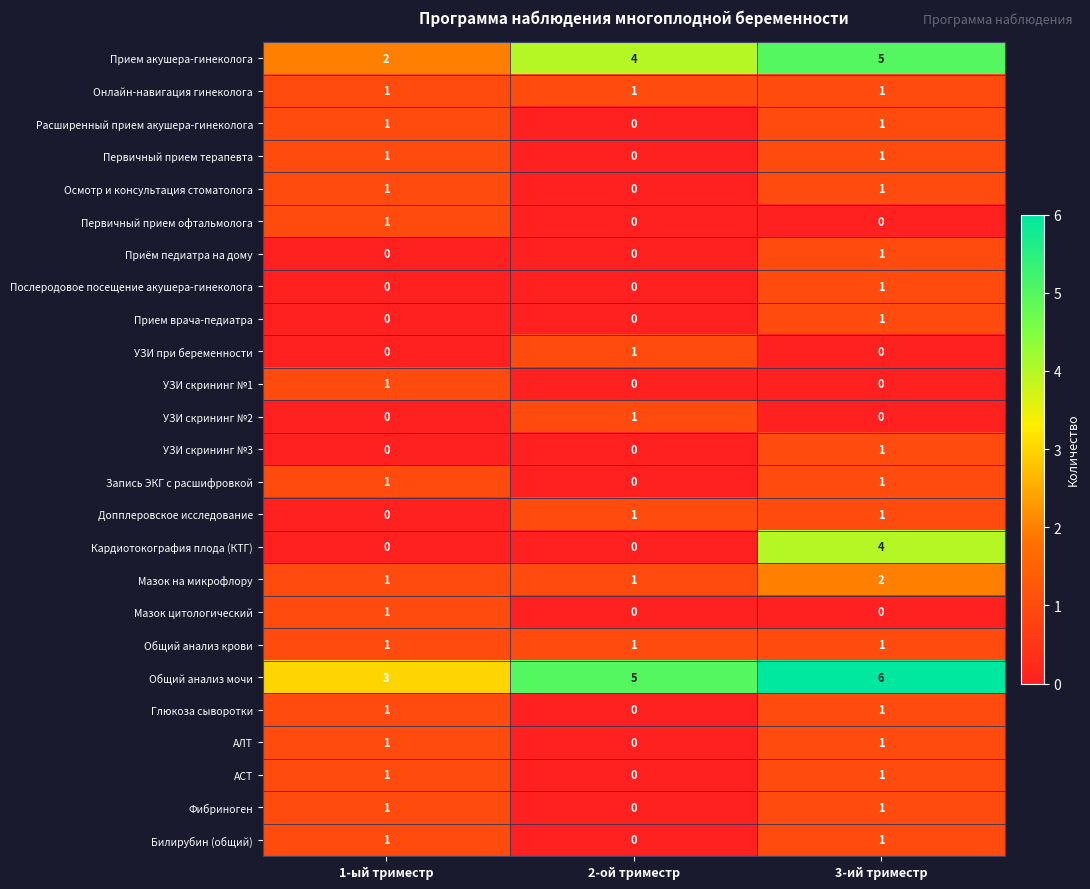

At which label is Запись ЭКГ с расшифровкой closest to 0?

2-ой триместр